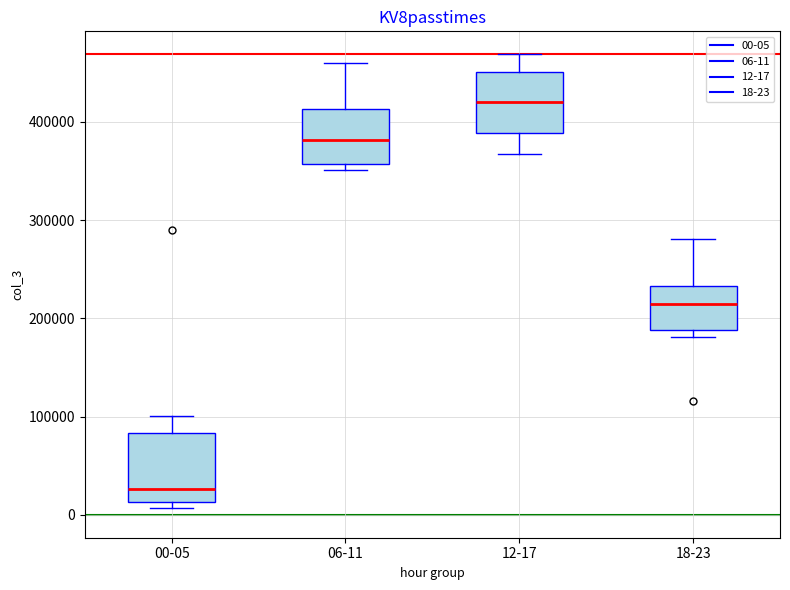

Reading left to right, read every box against the y-axis: the position of its median line, the range the box covers, and the ends of its whiskers. The values are not printed on the chart, so give them approximately, as read against the axis.

00-05: median 30000, box 10000 to 80000, whiskers 10000 (just below the box's lower edge) to 100000
06-11: median 380000, box 360000 to 410000, whiskers 350000 to 460000
12-17: median 420000, box 390000 to 450000, whiskers 370000 to 470000
18-23: median 210000, box 190000 to 230000, whiskers 180000 to 280000